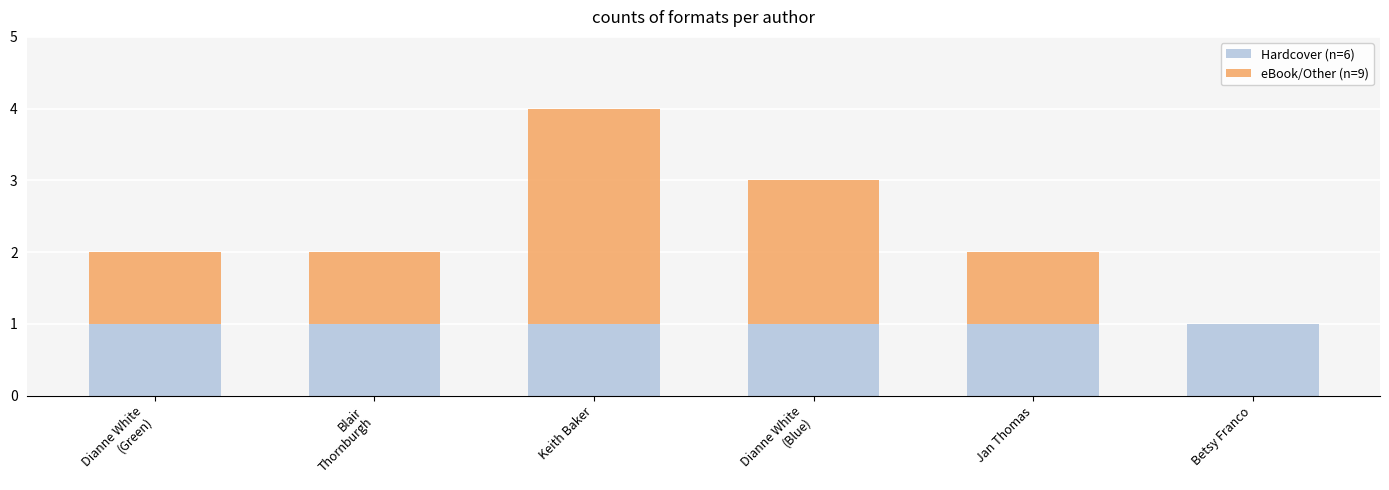

What is the total value across all series at Dianne White
(Blue)?

3